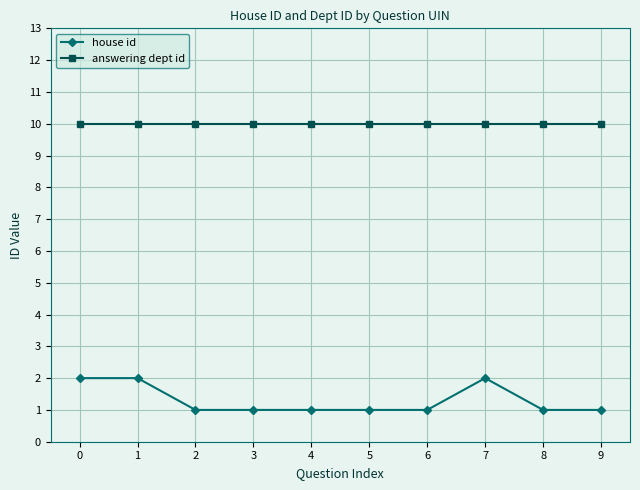

True or false: house id has more than 0 interior local peaks.

True